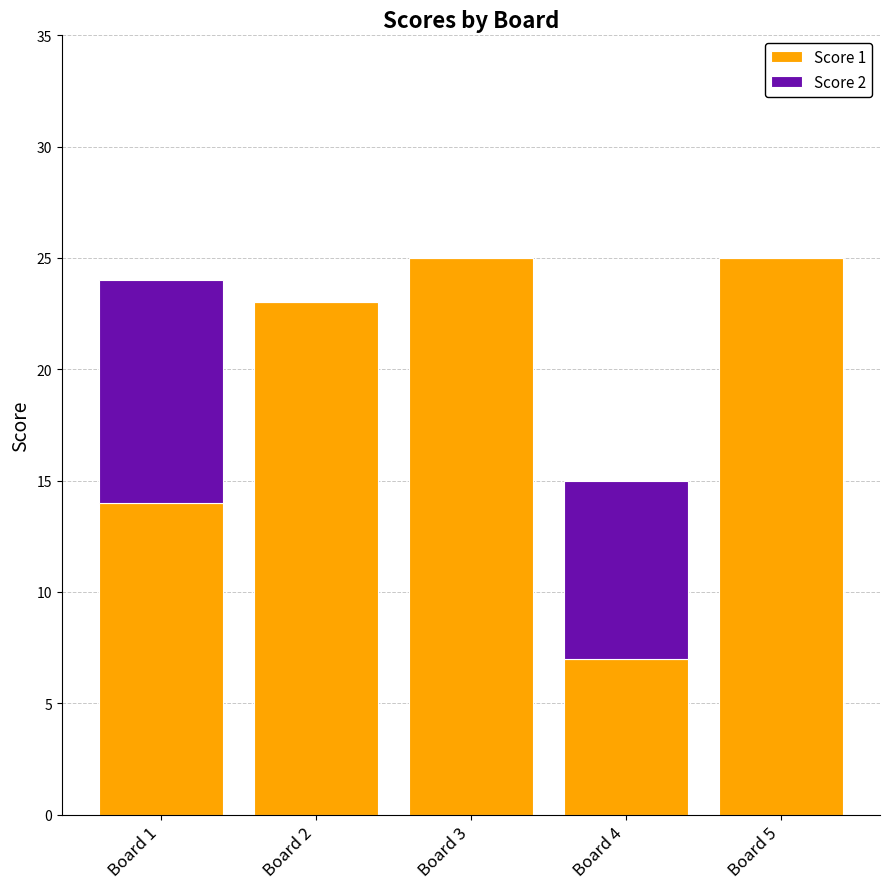

Read the Score 1 value at Board 4, to the nearest 10.

10